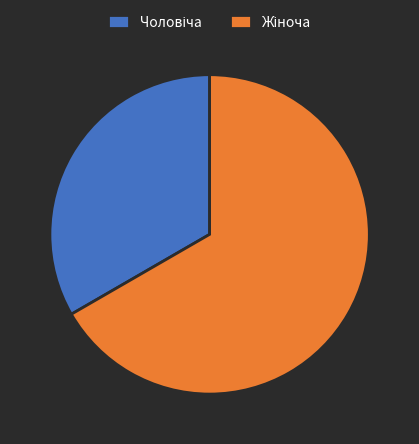

Count the number of slices in the pie.

2